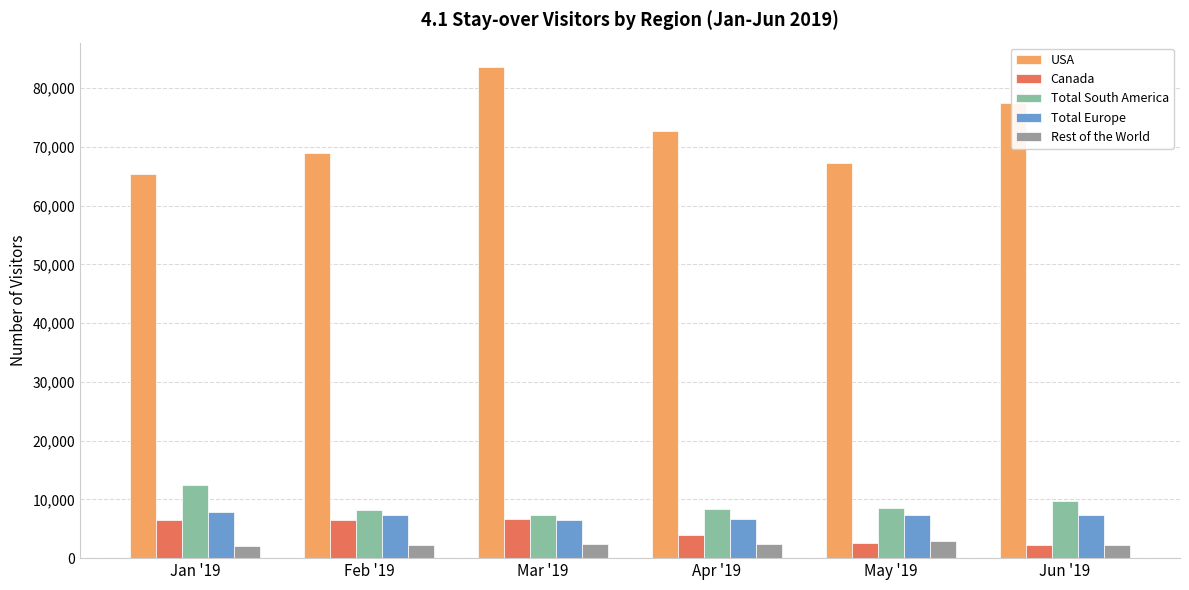

Rank the series by their maximum value, from highest to lowest.

USA, Total South America, Total Europe, Canada, Rest of the World